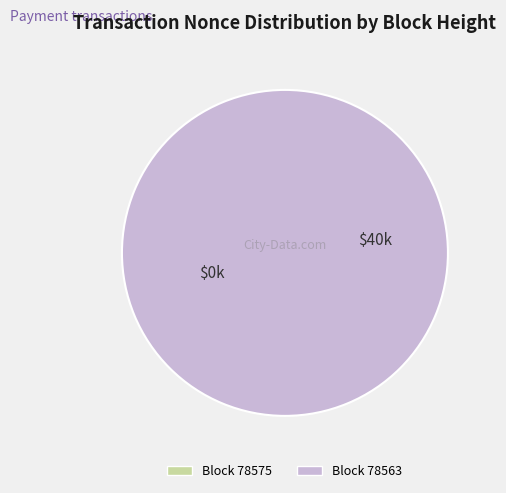

What percentage do 78563 and 78575 together represent?

100.0%